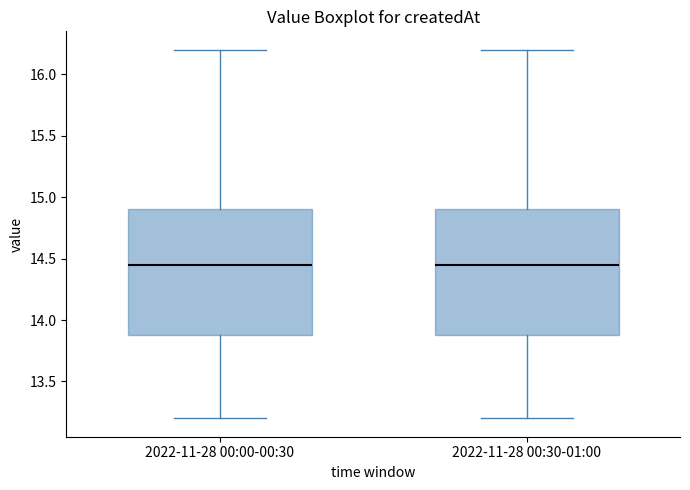

Where does the median line of the box for 2022-11-28 00:00-00:30 sit on the y-axis? The values are not printed on the chart, so give them approximately, as read against the axis.

14.45